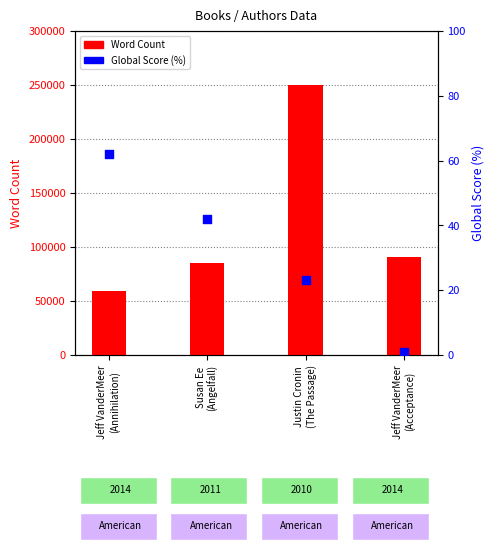

Which series contains the lowest Y value?

Global Score